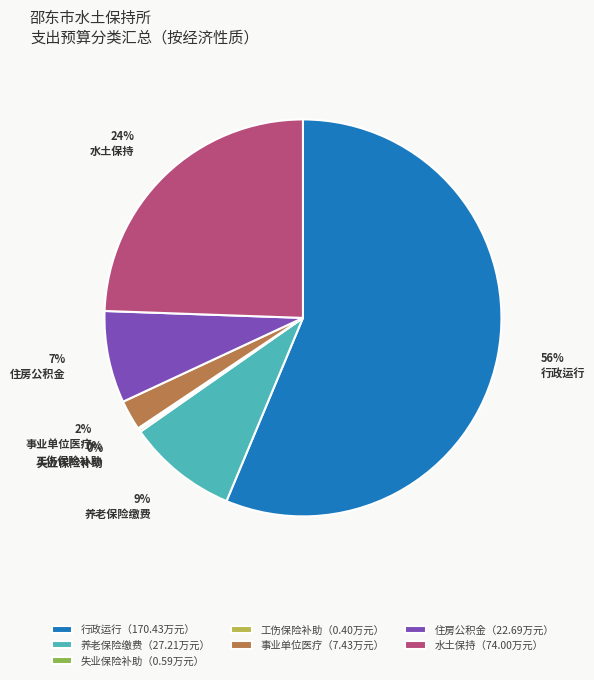

To the nearest percent, what is the average slice percentage?

14%